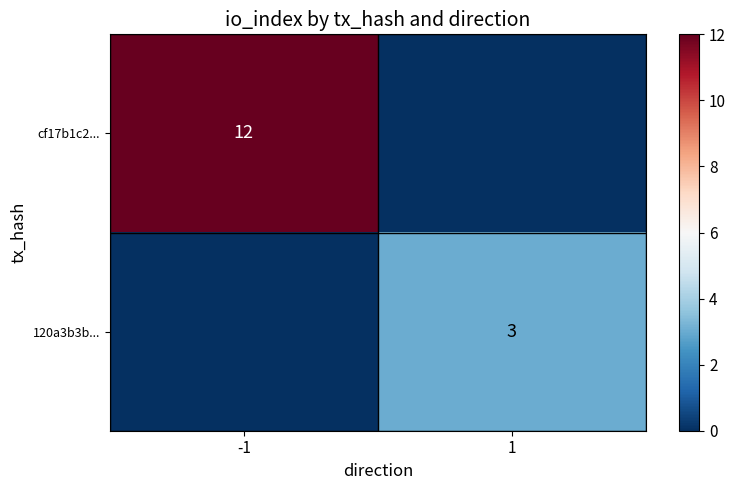

Between -1 and 1, which is larger?

-1